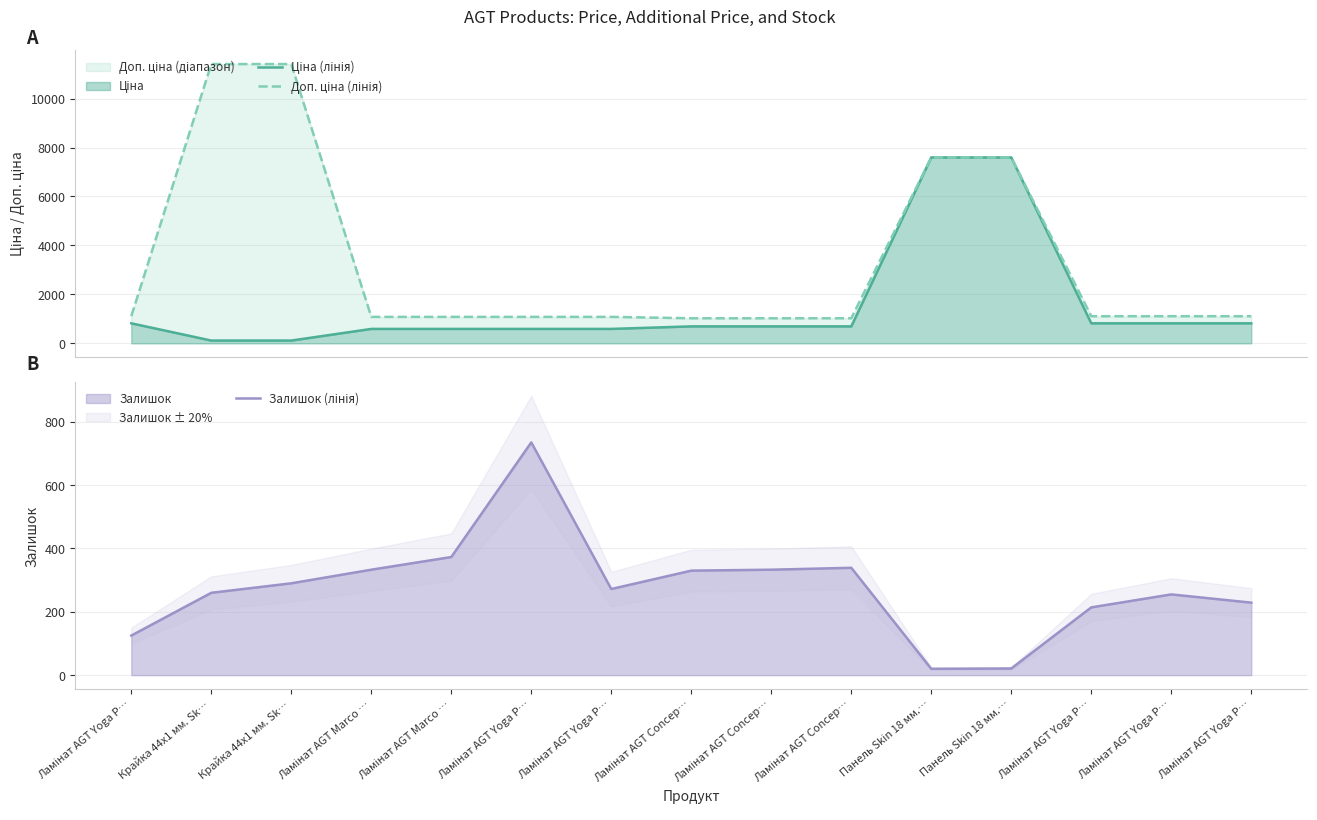

Reading left to right, transcribe all the data shown in this chart.

Ціна (лінія): 818.5	114.1	114.1	589.9	589.9	589.9	589.9	693.7	693.7	693.7	7596.5	7596.5	818.5	818.5	818.5
Доп. ціна (лінія): 1109.2	11410.0	11410.0	1081.7	1081.7	1081.7	1081.7	1024.6	1024.6	1024.6	7596.5	7596.5	1109.2	1109.2	1109.2
Залишок (лінія): 125.0	260.0	290.0	333.0	373.0	735.0	272.0	330.0	333.0	339.0	20.0	21.0	214.0	255.0	229.0